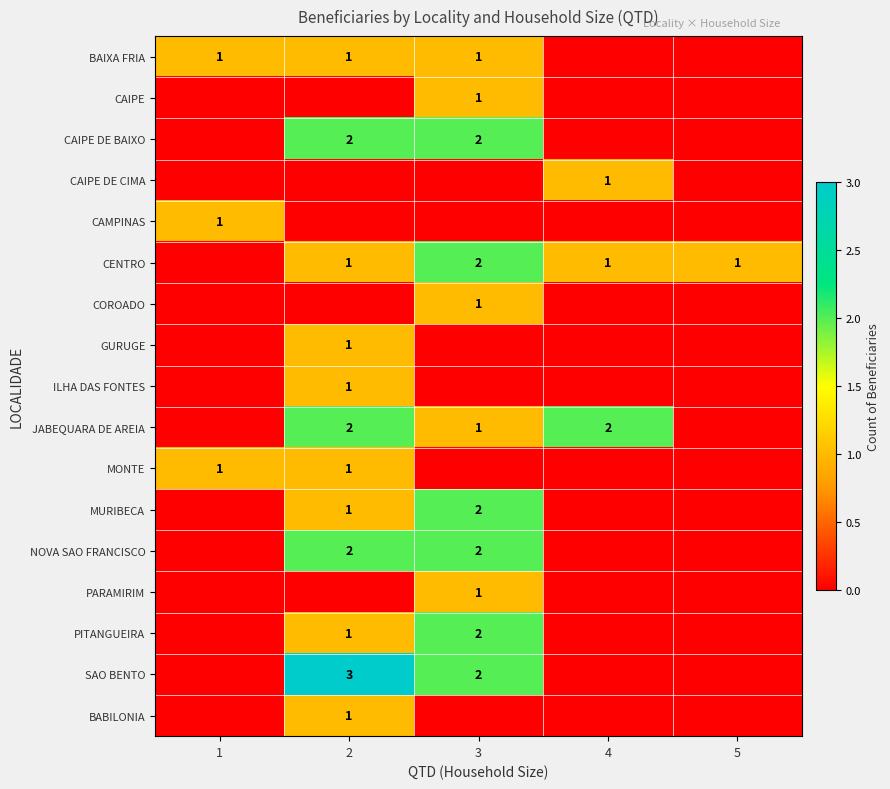

What is the maximum value shown in the chart?

3